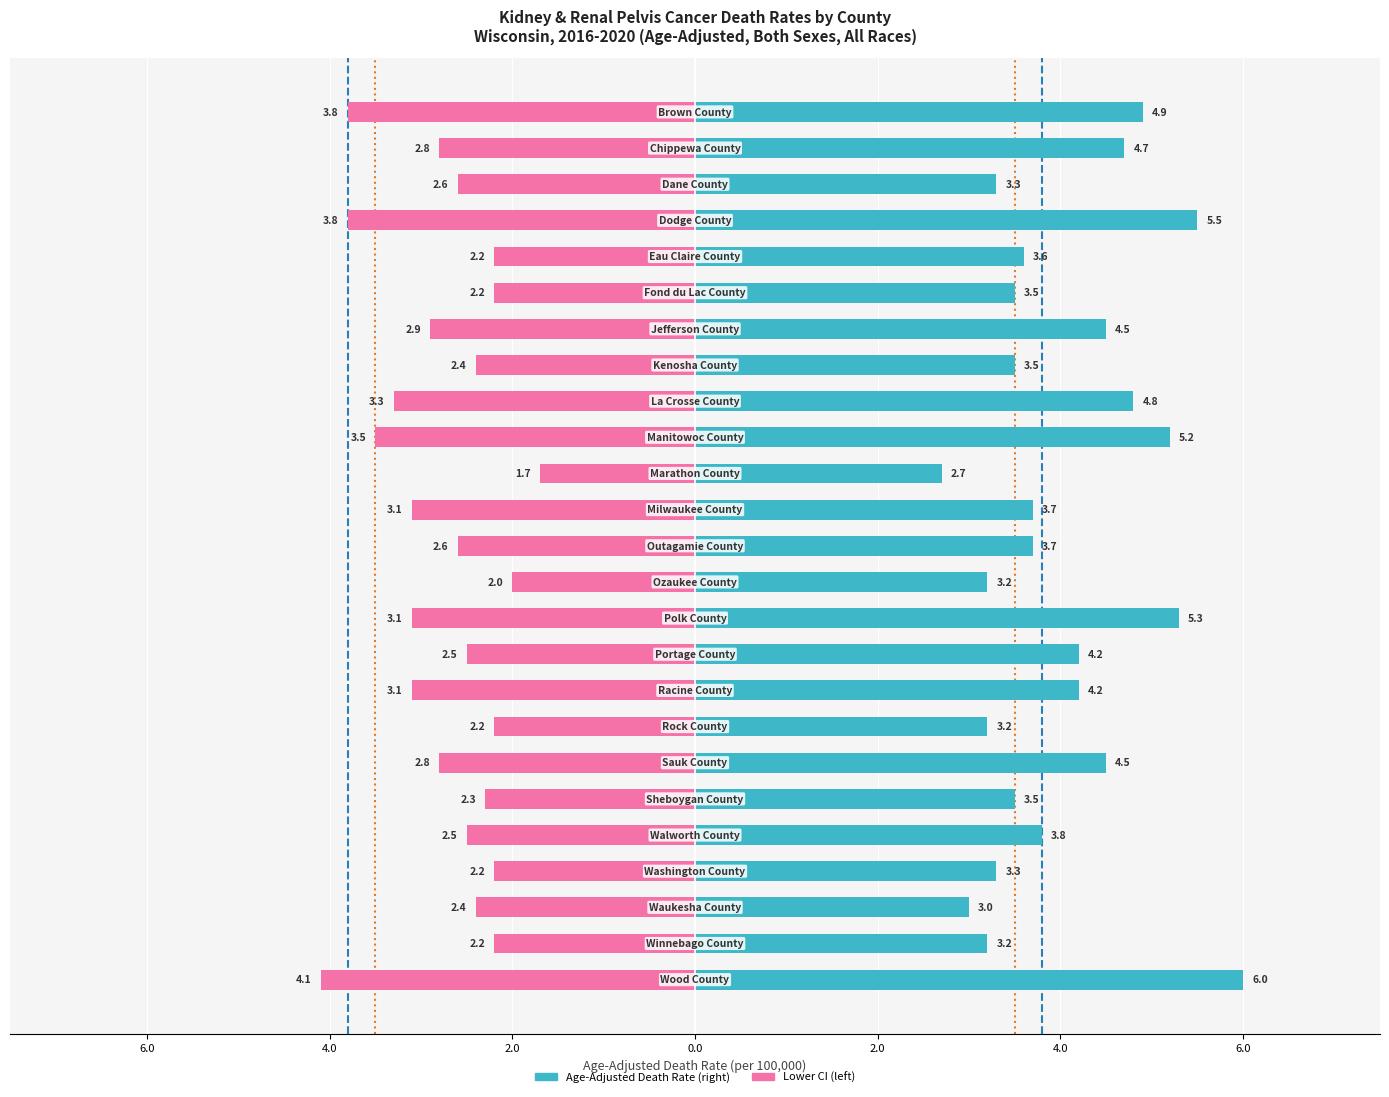

What position from the left is Jefferson County?

19